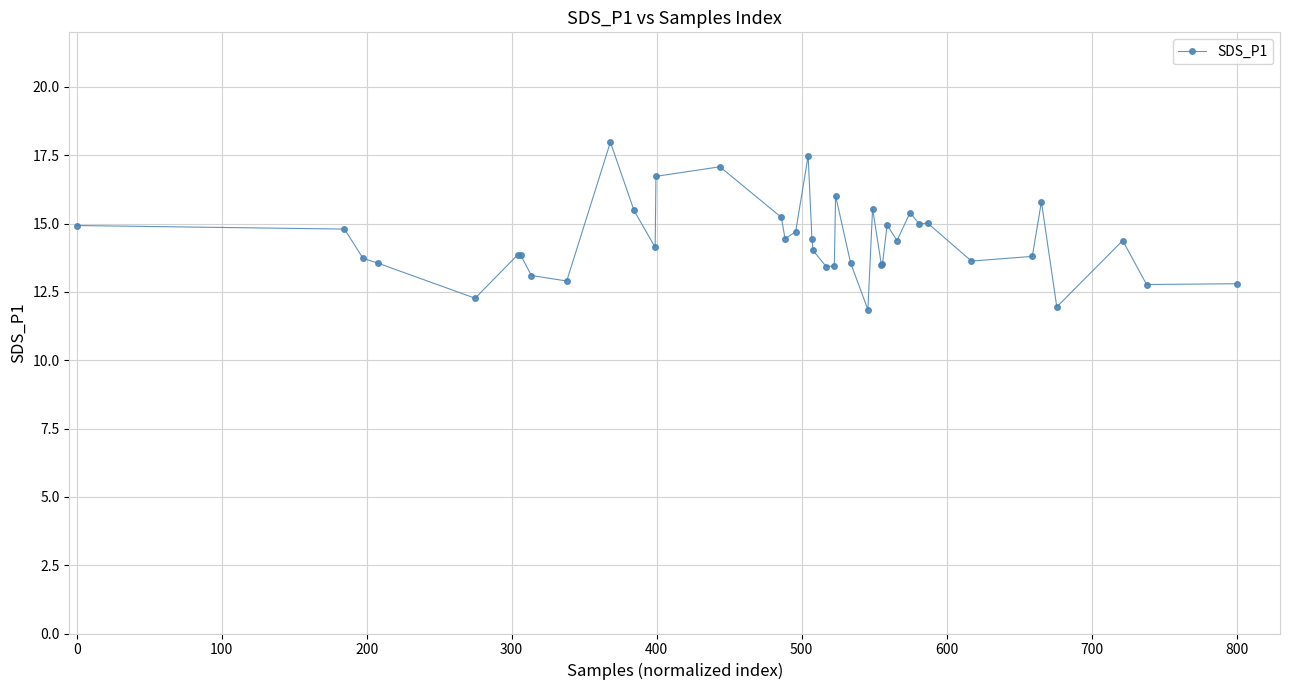

What is the maximum value shown in the chart?

18.0